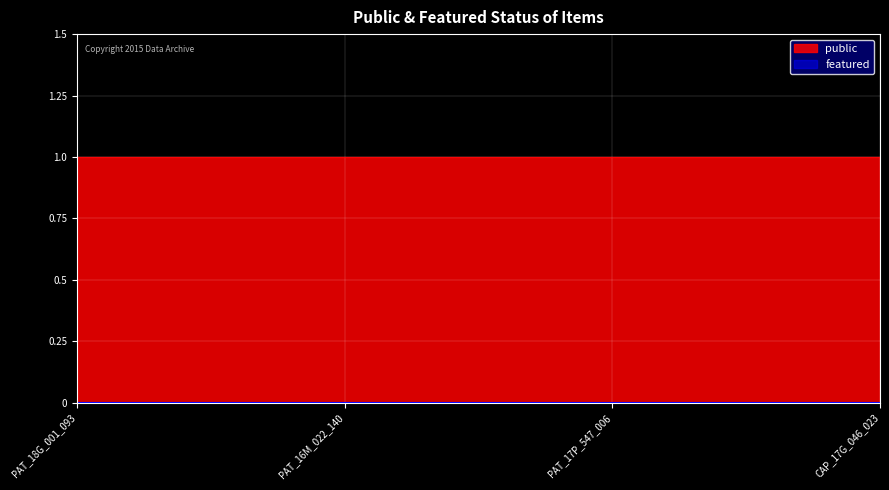

Which category has the lowest value in the public series?

PAT_18G_001_093